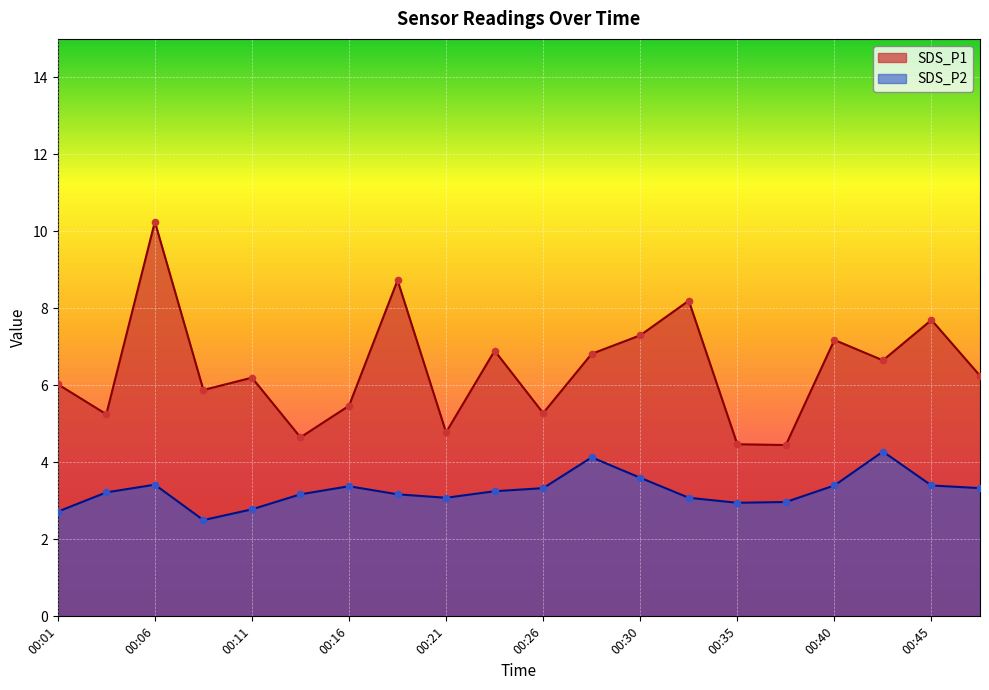

Which series contains the lowest Y value?

SDS_P2